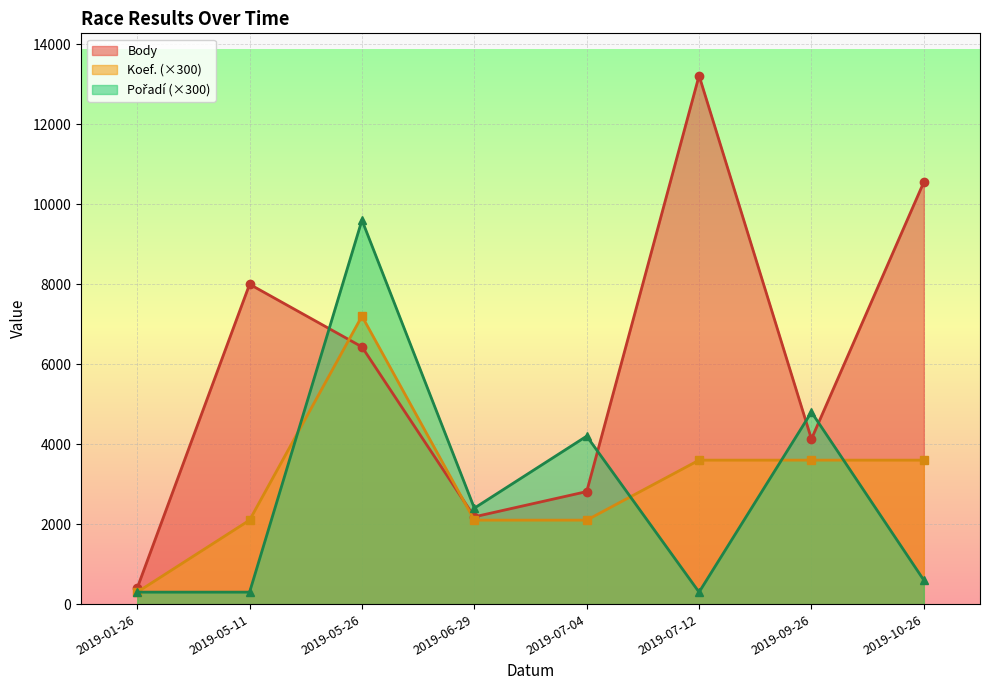

Is it true that Pořadí (×300) equals 300 at 2019-01-26?

True